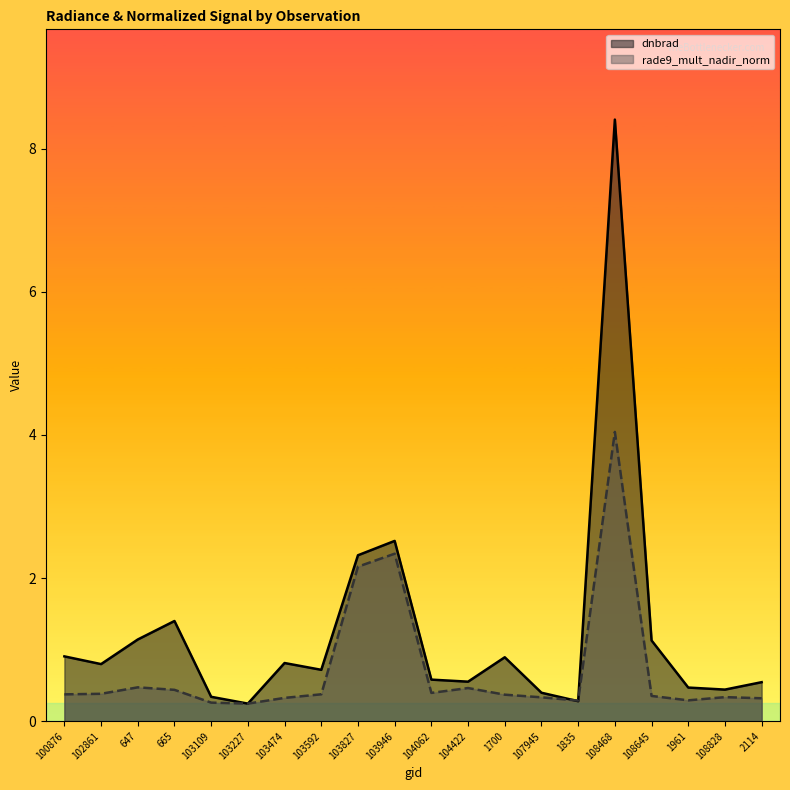

What is the maximum value for rade9_mult_nadir_norm?

4.0